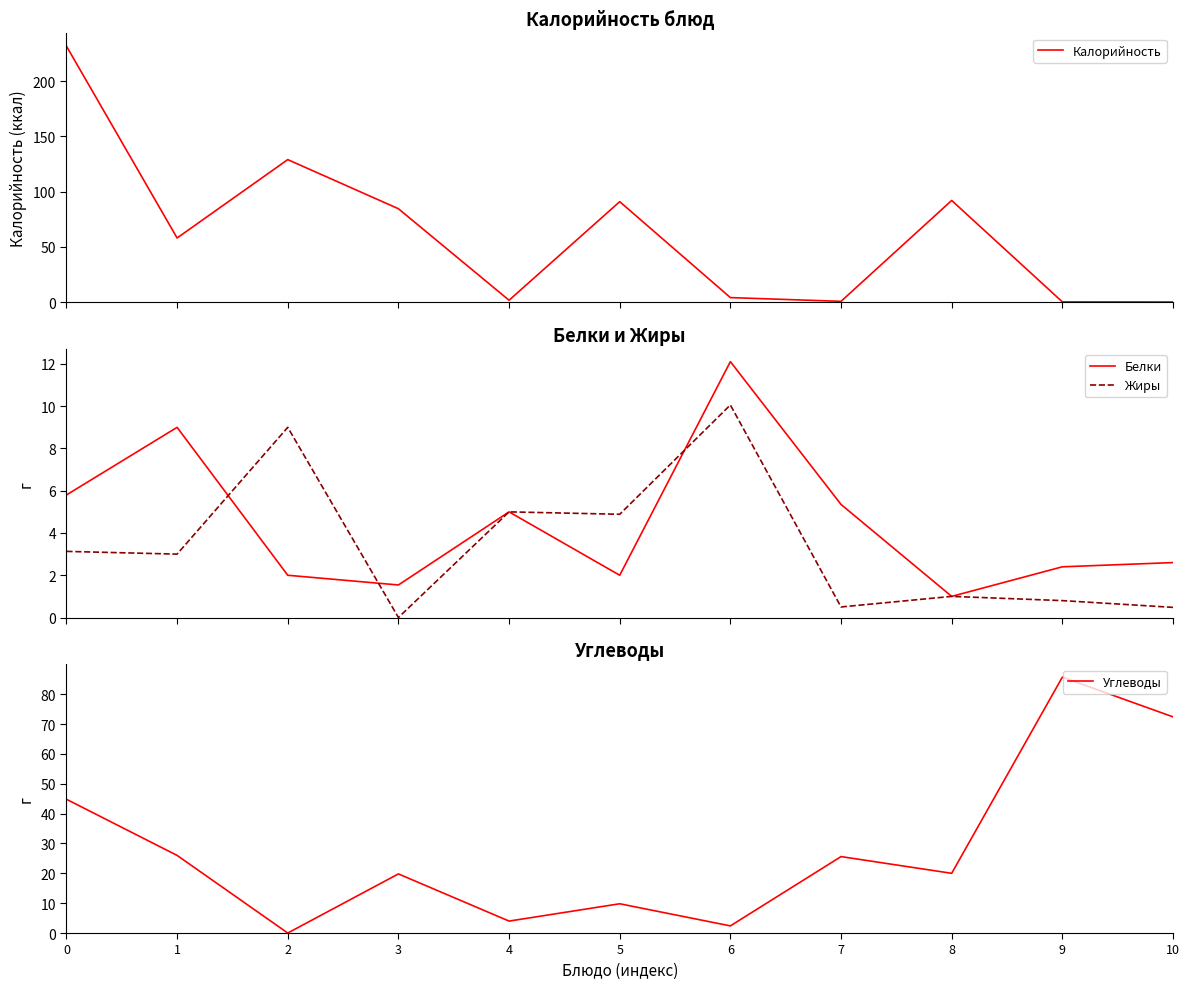

What is the minimum value for Белки?

1.0